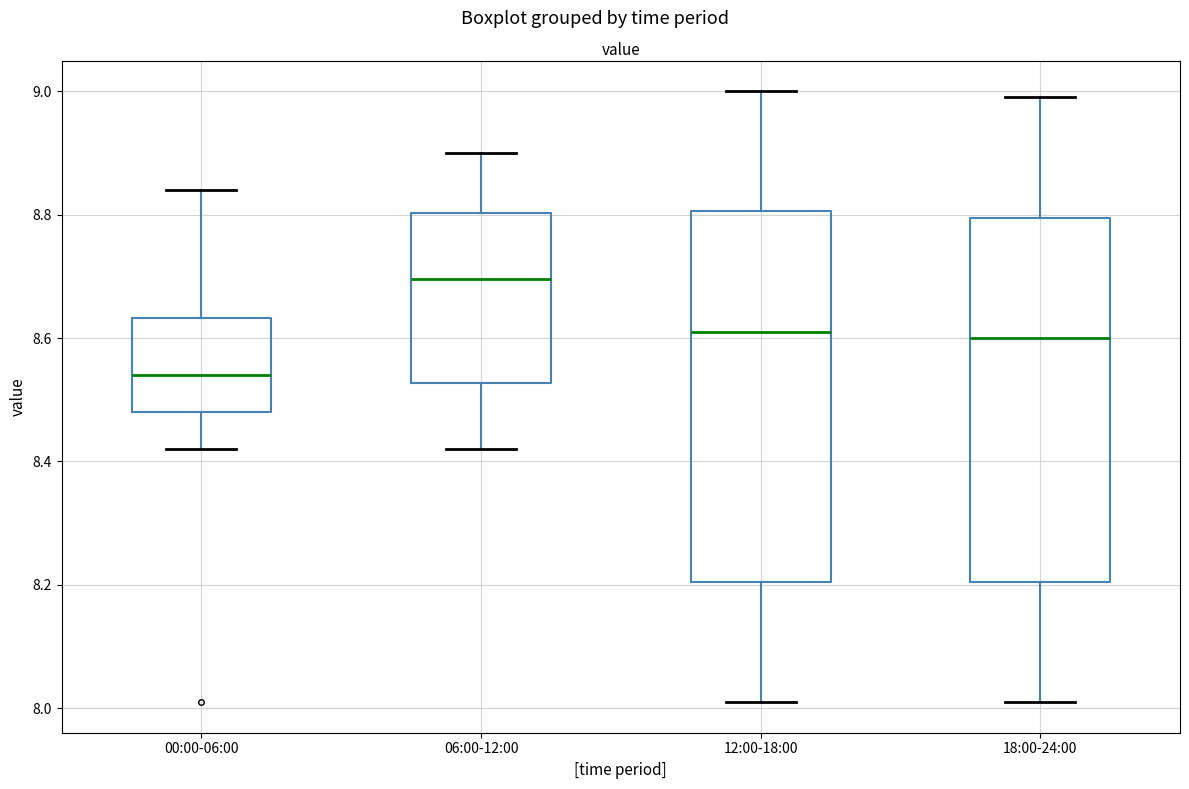

Reading left to right, read every box against the y-axis: the position of its median line, the range the box covers, and the ends of its whiskers. The values are not printed on the chart, so give them approximately, as read against the axis.

00:00-06:00: median 8.54, box 8.48 to 8.64, whiskers 8.42 to 8.84
06:00-12:00: median 8.70, box 8.52 to 8.80, whiskers 8.42 to 8.90
12:00-18:00: median 8.62, box 8.20 to 8.80, whiskers 8.02 to 9.00
18:00-24:00: median 8.60, box 8.20 to 8.80, whiskers 8.02 to 9.00